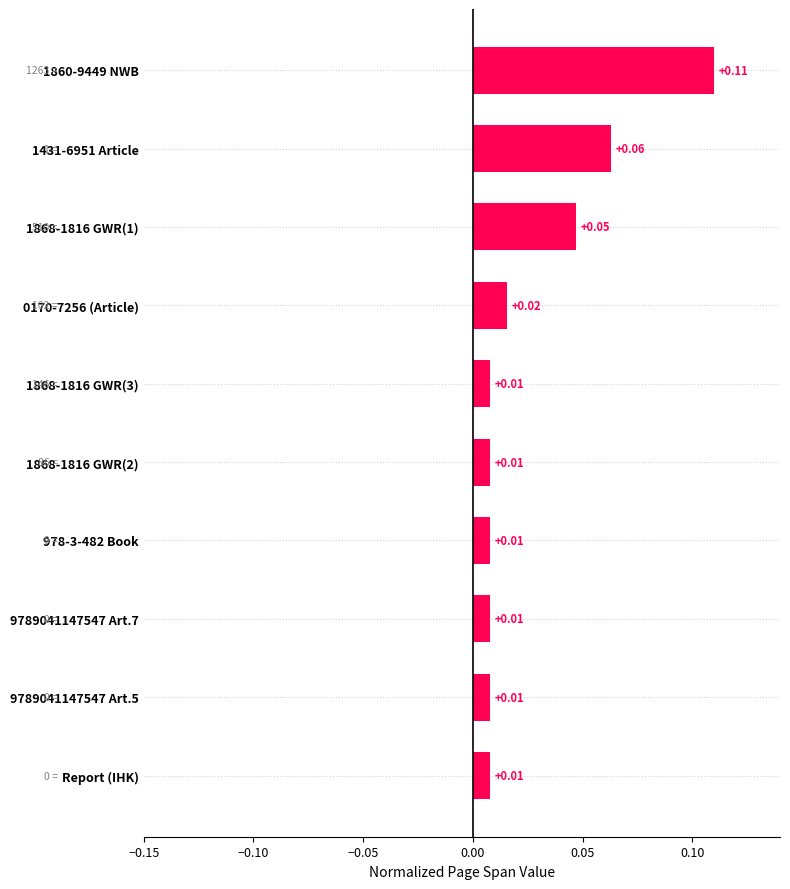

What is the sum of all values?

0.3